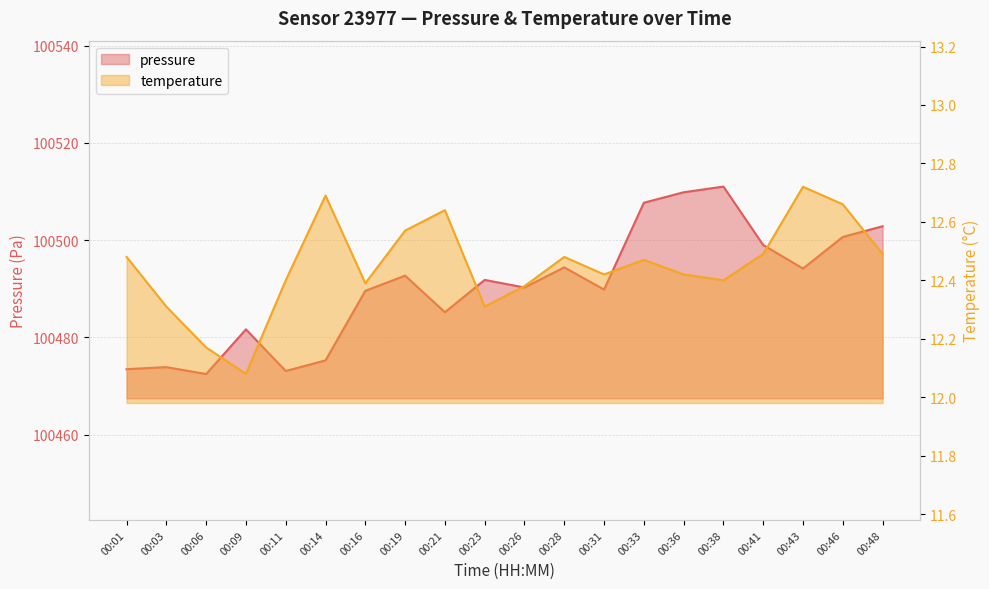

What is the smallest value displayed?

12.1